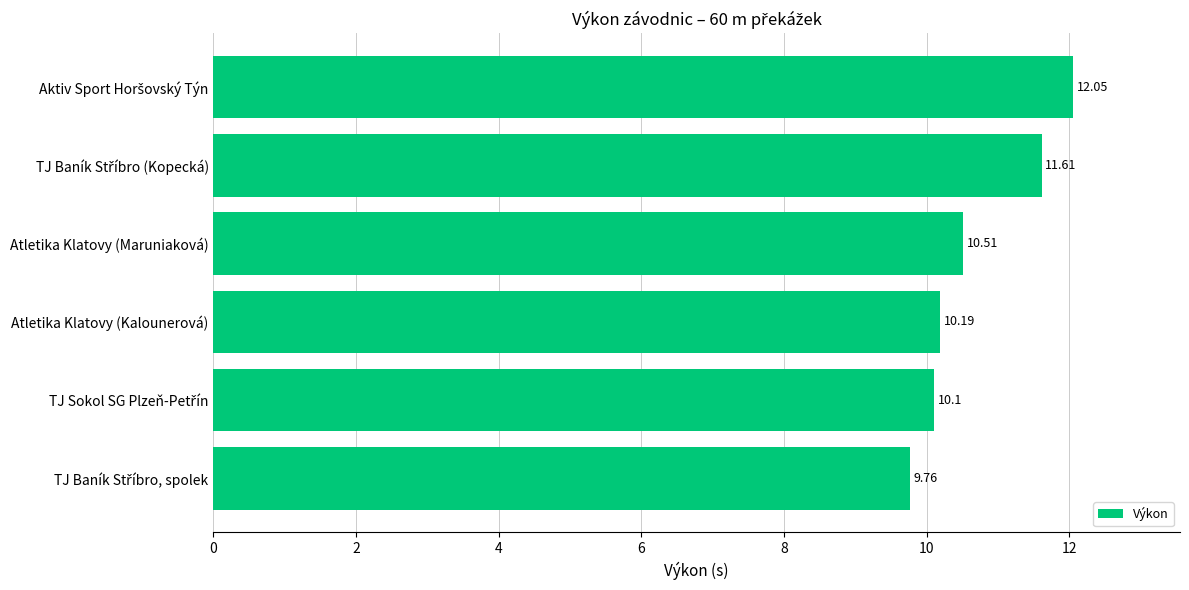

What is the sum of all values?

64.2